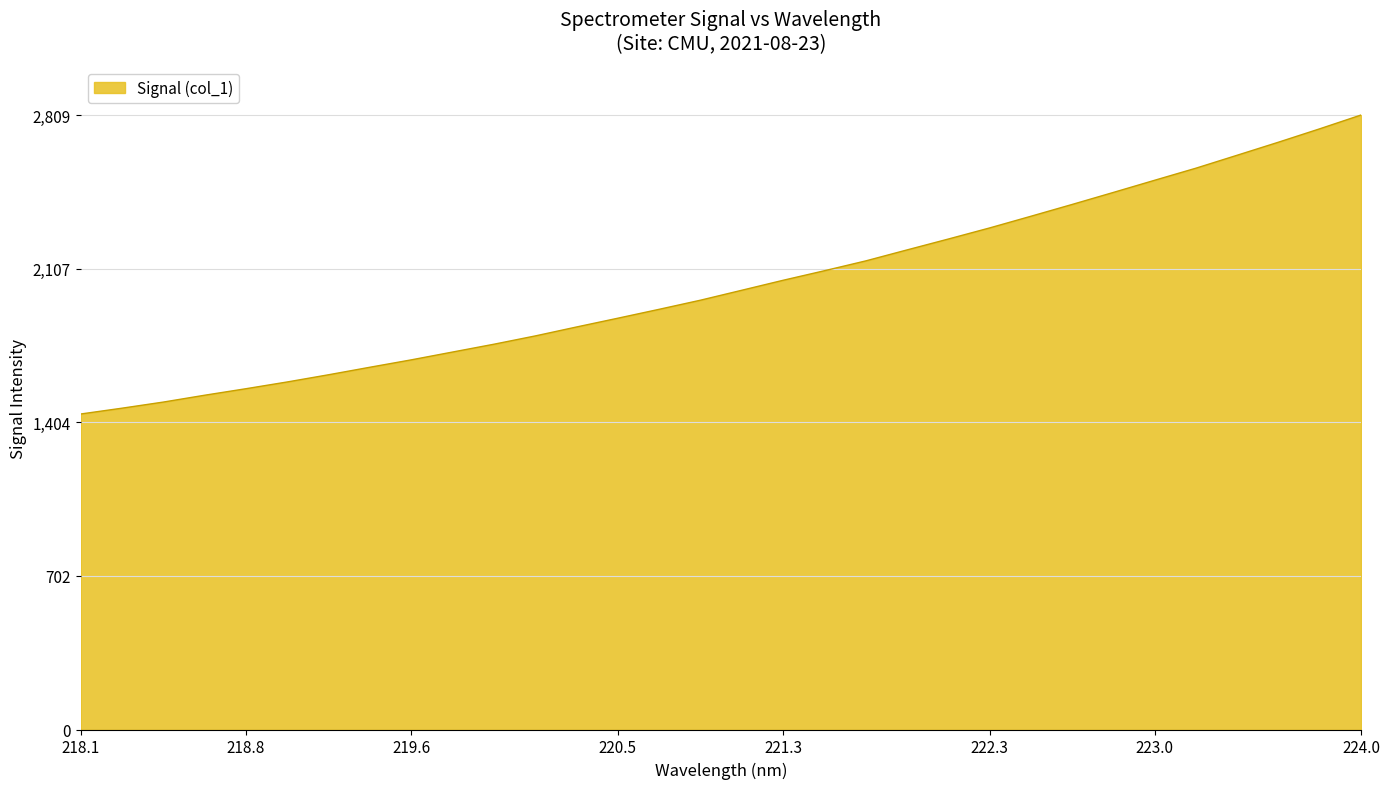

What is the minimum value shown in the chart?

1442.4